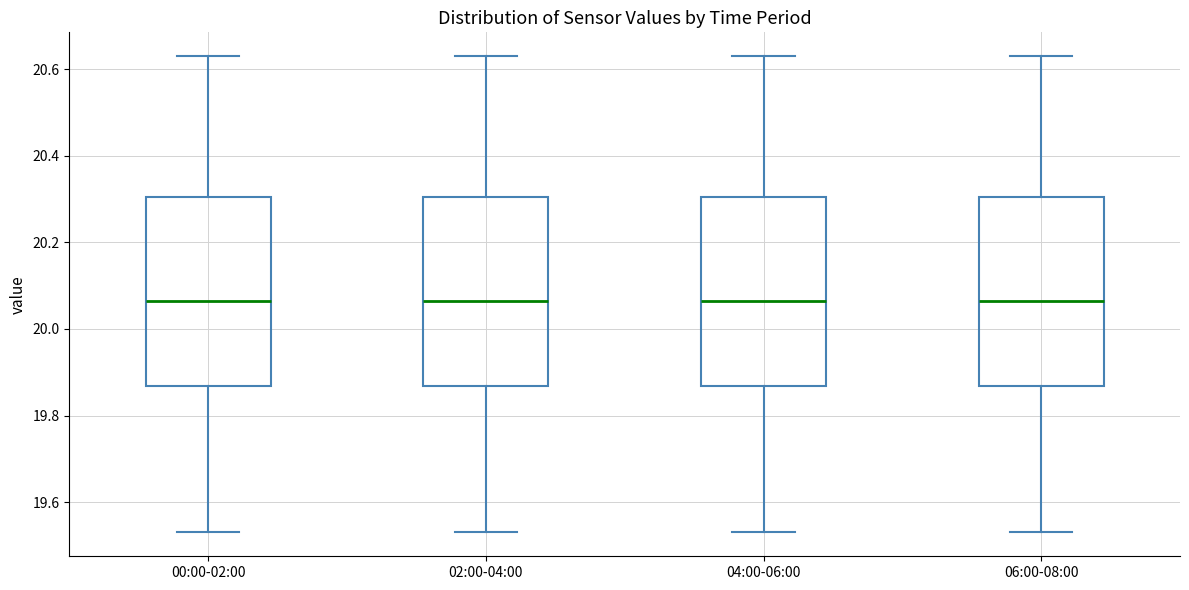

Where does the lower whisker of the box for 06:00-08:00 end on the y-axis? The values are not printed on the chart, so give them approximately, as read against the axis.

19.54